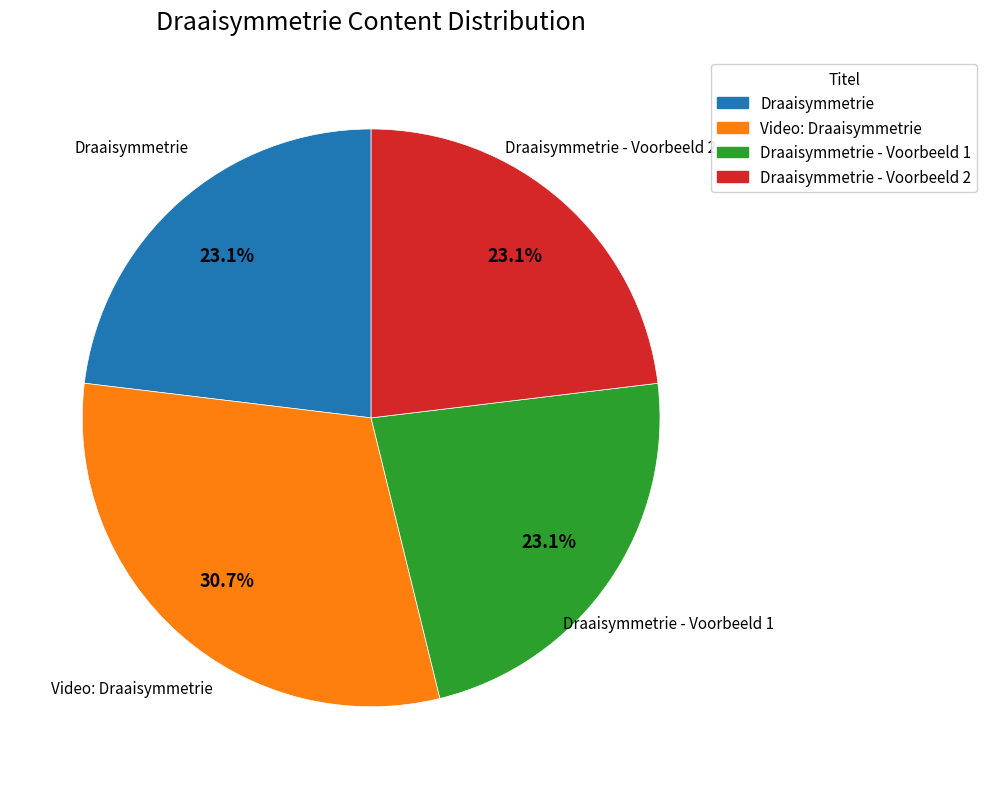

Is there any slice that represents more than half of the pie?

No